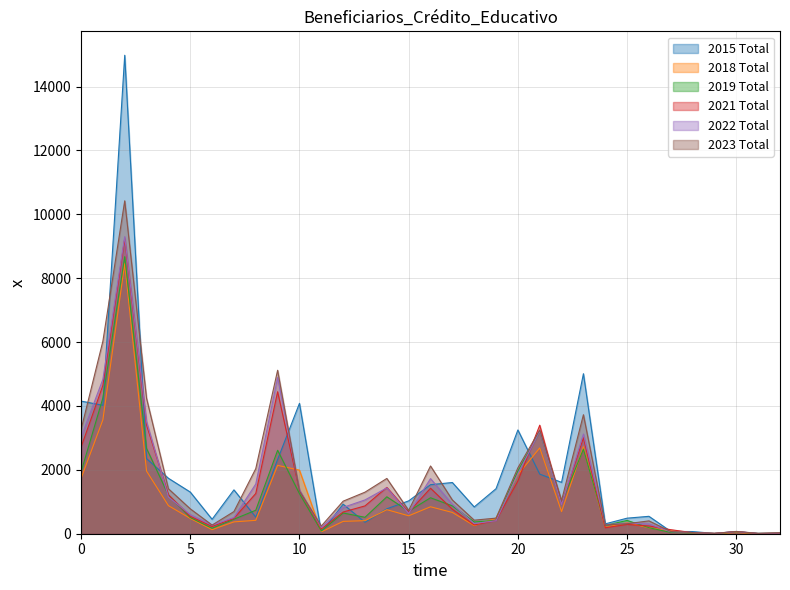

Which series has the widest spread of values?

2015 Total